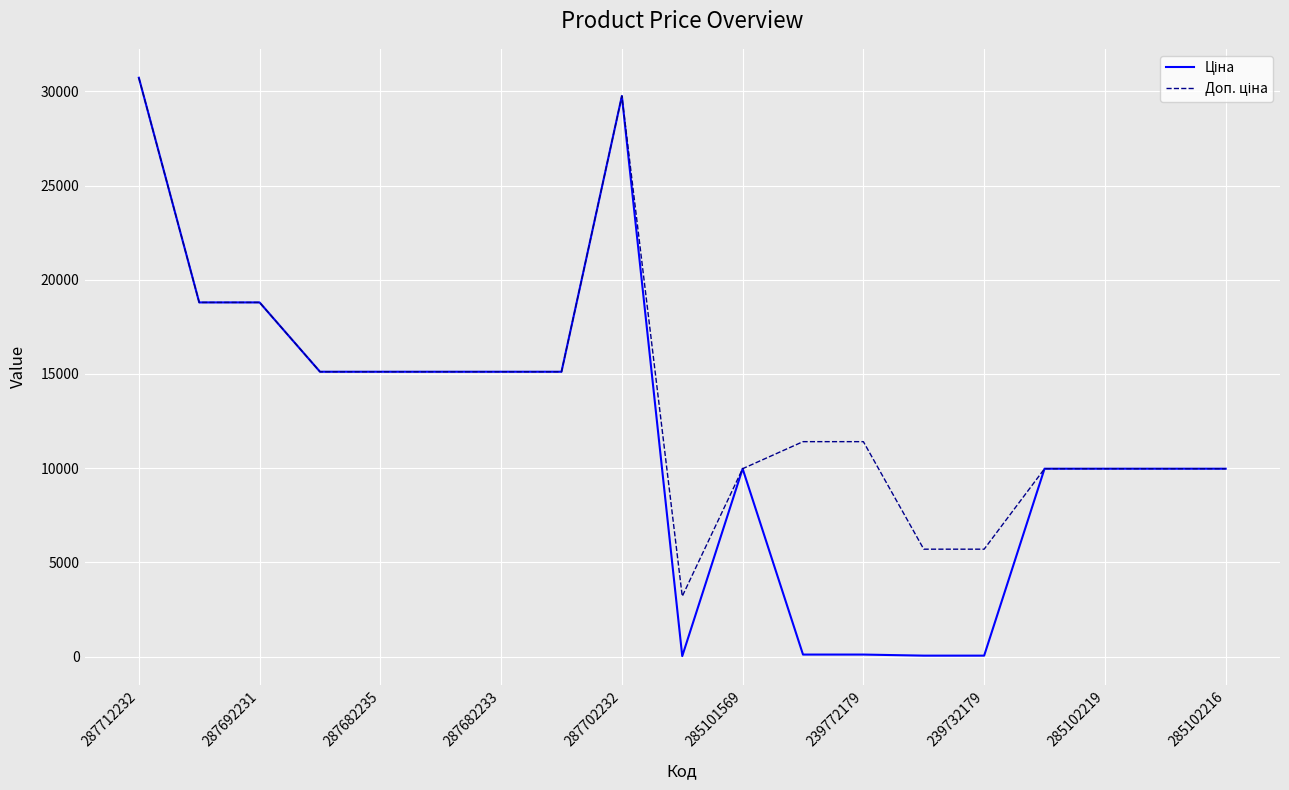

How many lines are shown in the chart?

2